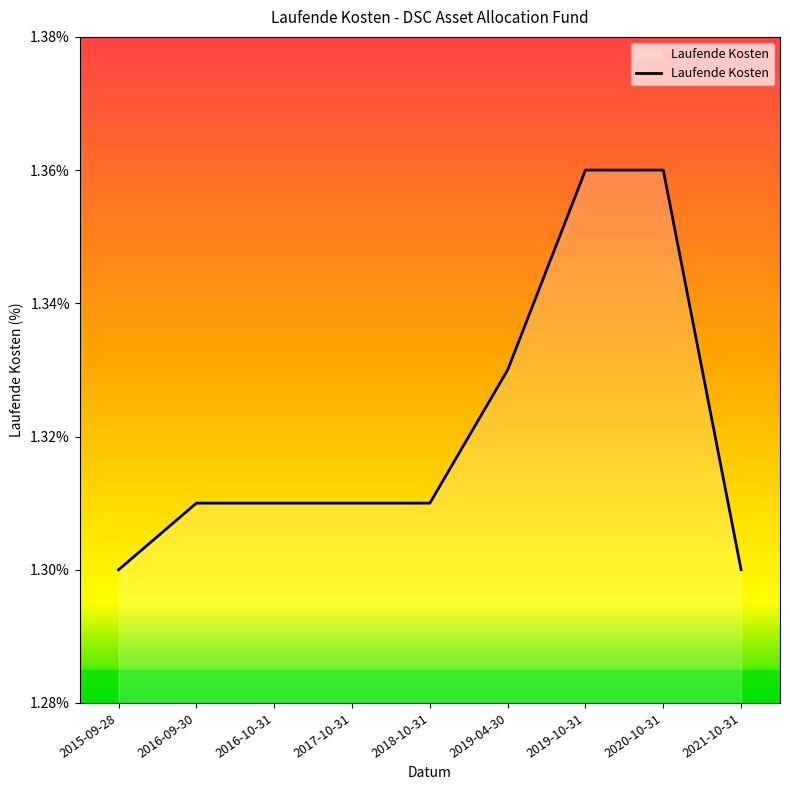

True or false: the data shows 1.7 at 2016-10-31.

False